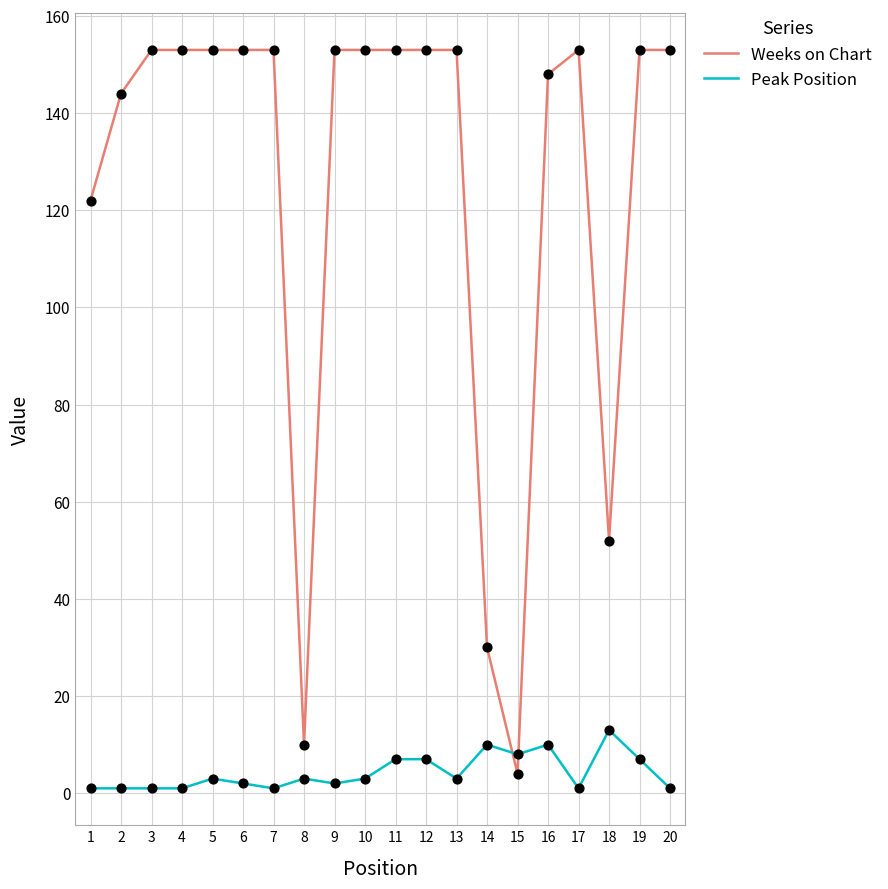

Which series has the largest range (max minus min)?

Weeks on Chart